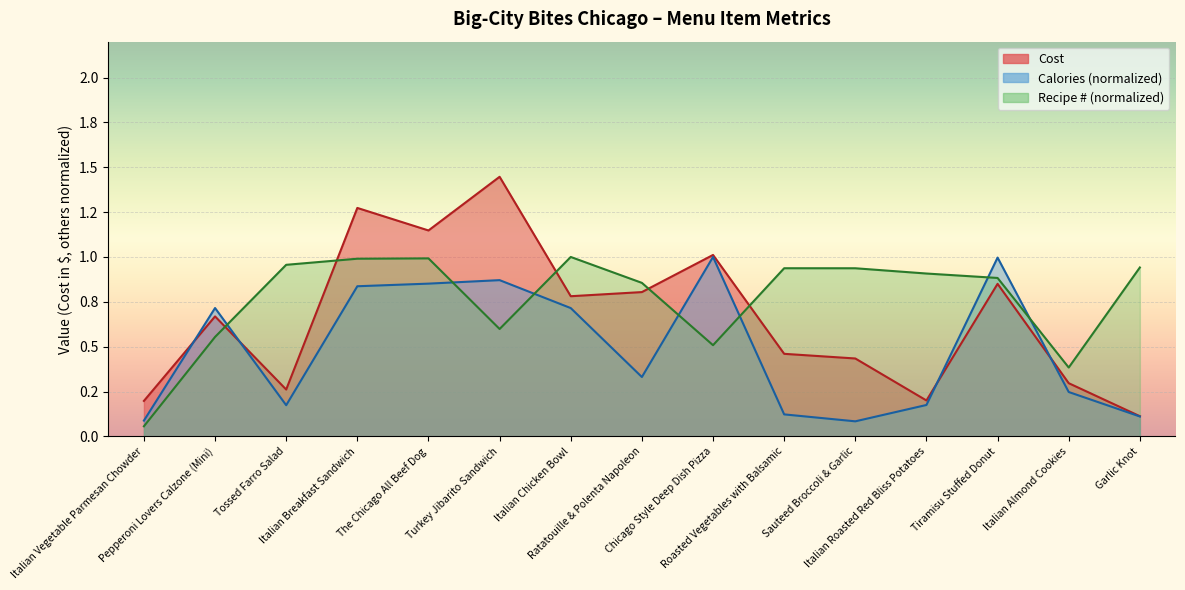

What is the total value across all series at Tiramisu Stuffed Donut?

2.7